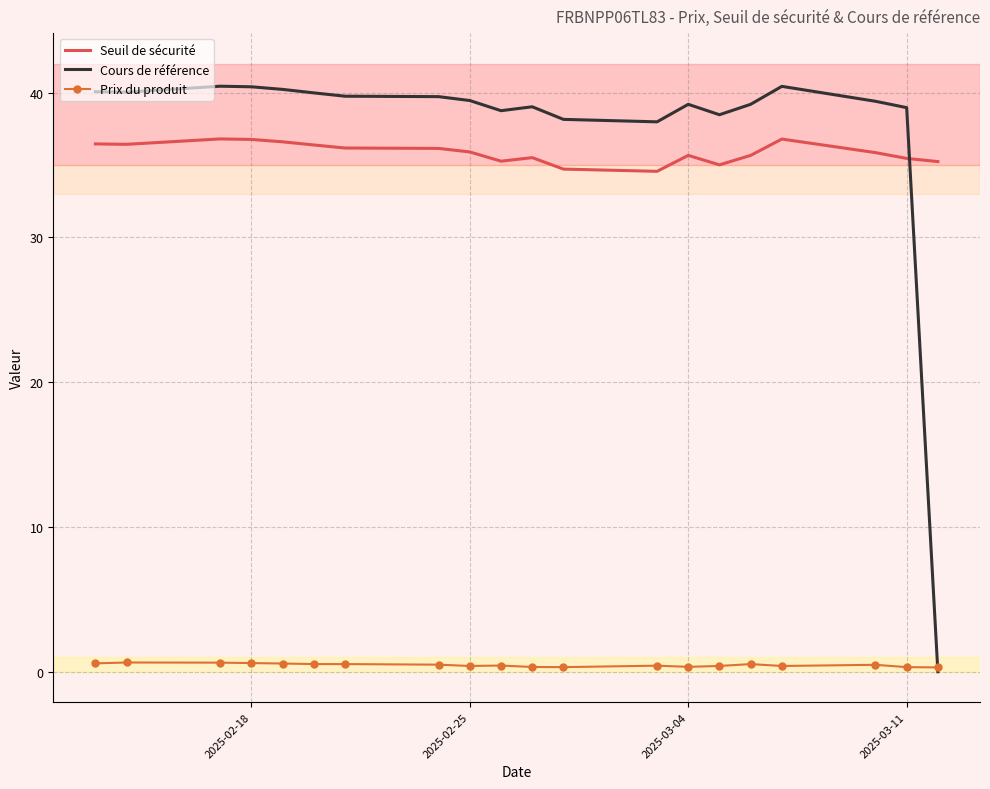

In Seuil de sécurité, how many points are lower than both neighbors (excluding endpoints)?

4